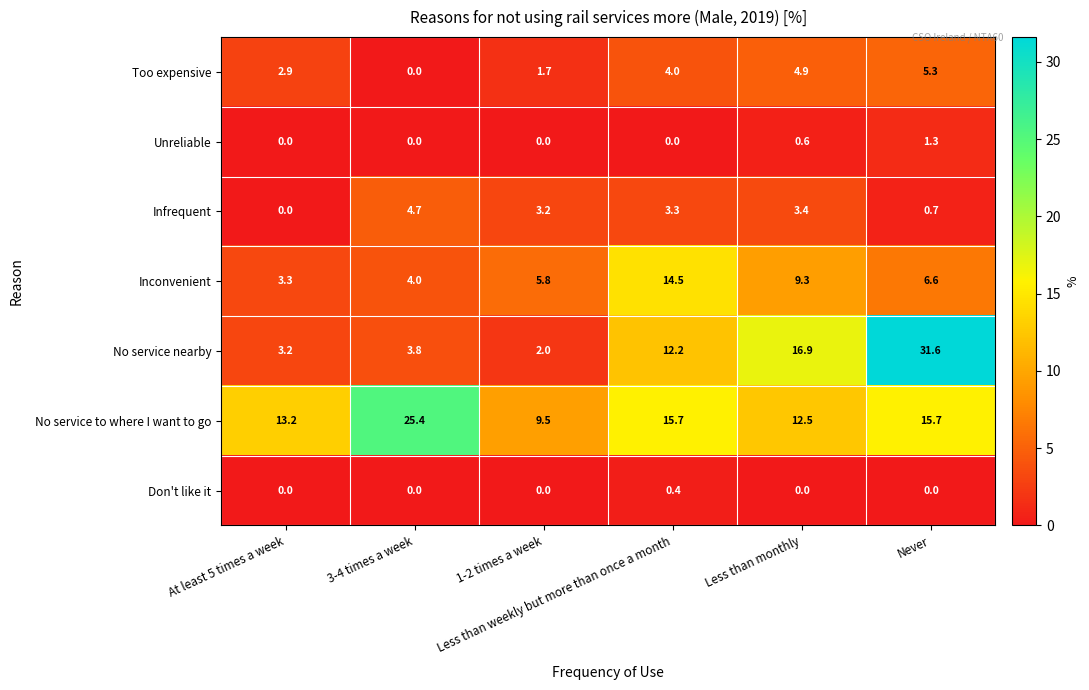

What is the maximum value shown in the chart?

31.6